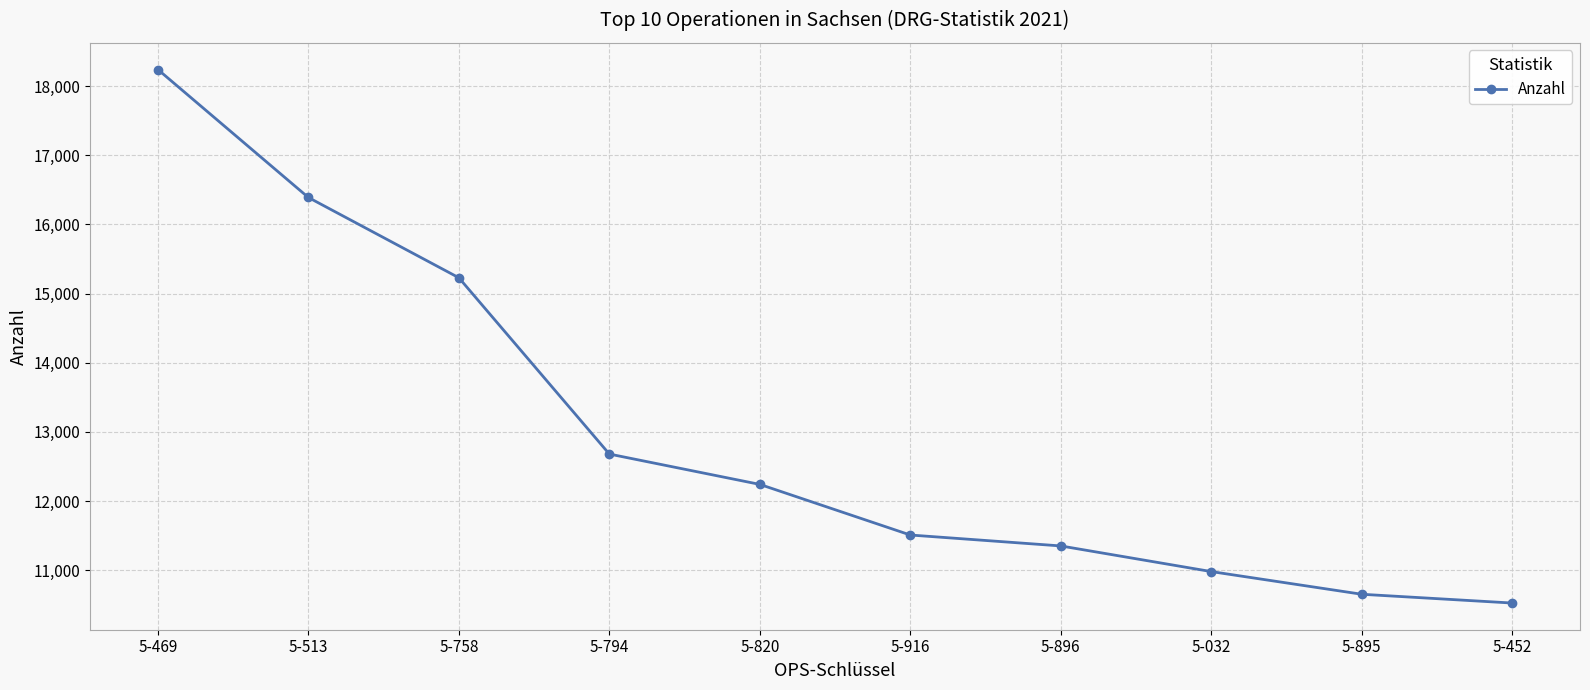

Which category has the highest value across all series?

5-469